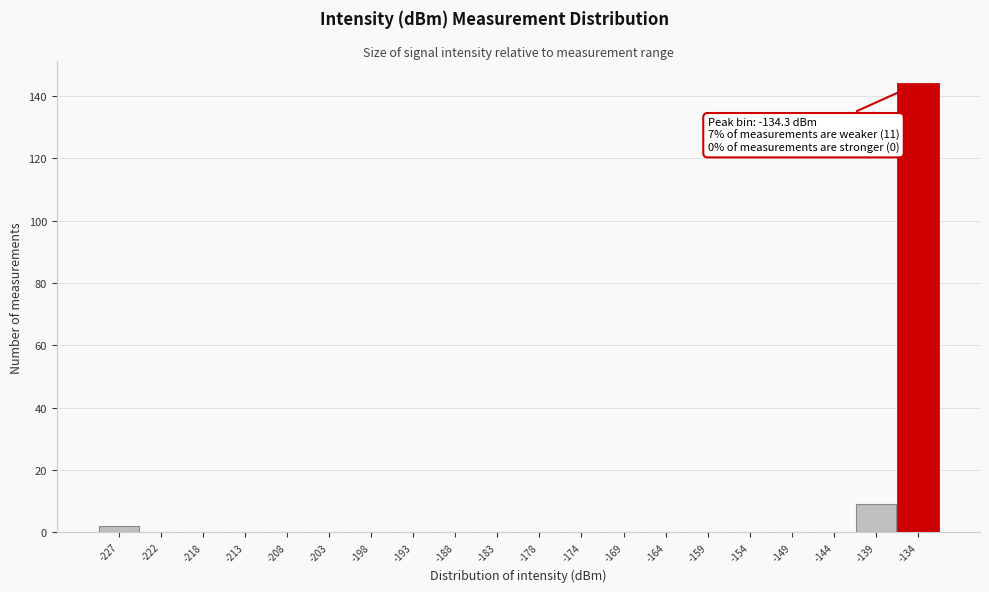

Which range on the x-axis has the tallest bar?

-137.0 to -132.0